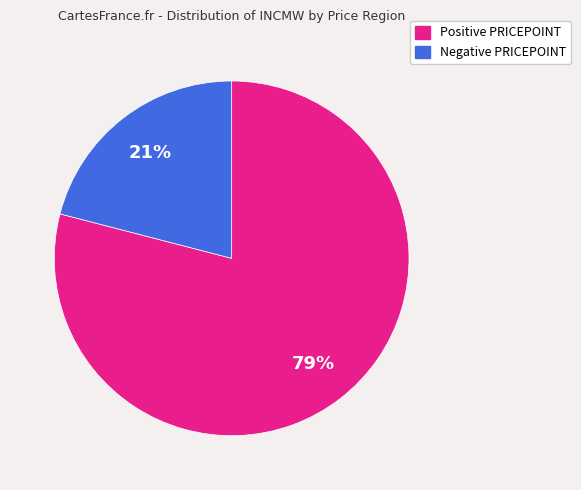

Count the number of slices in the pie.

2